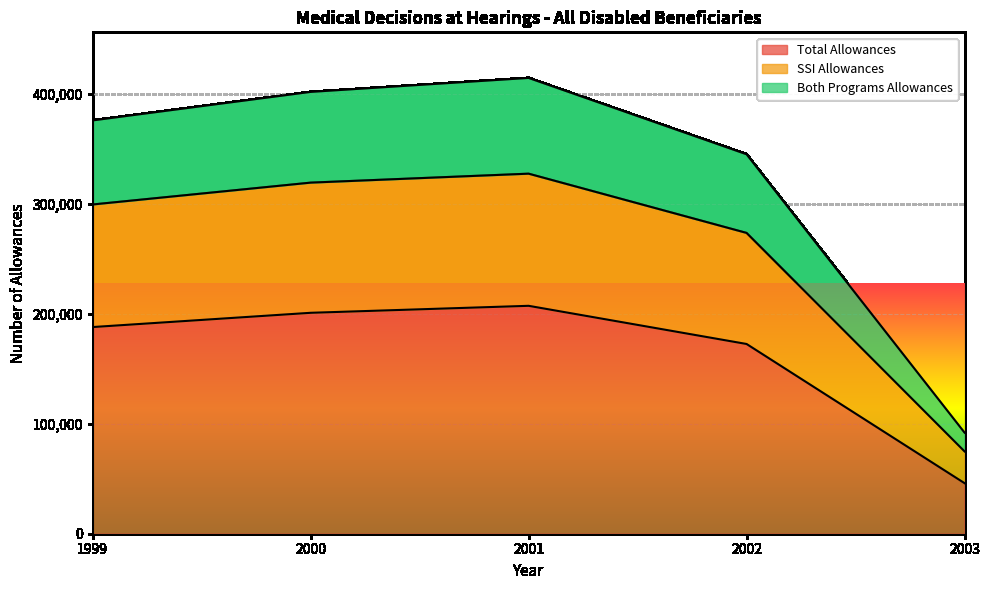

Is the value of Total Allowances at 2003 greater than the value of SSI Allowances at 2001?

No